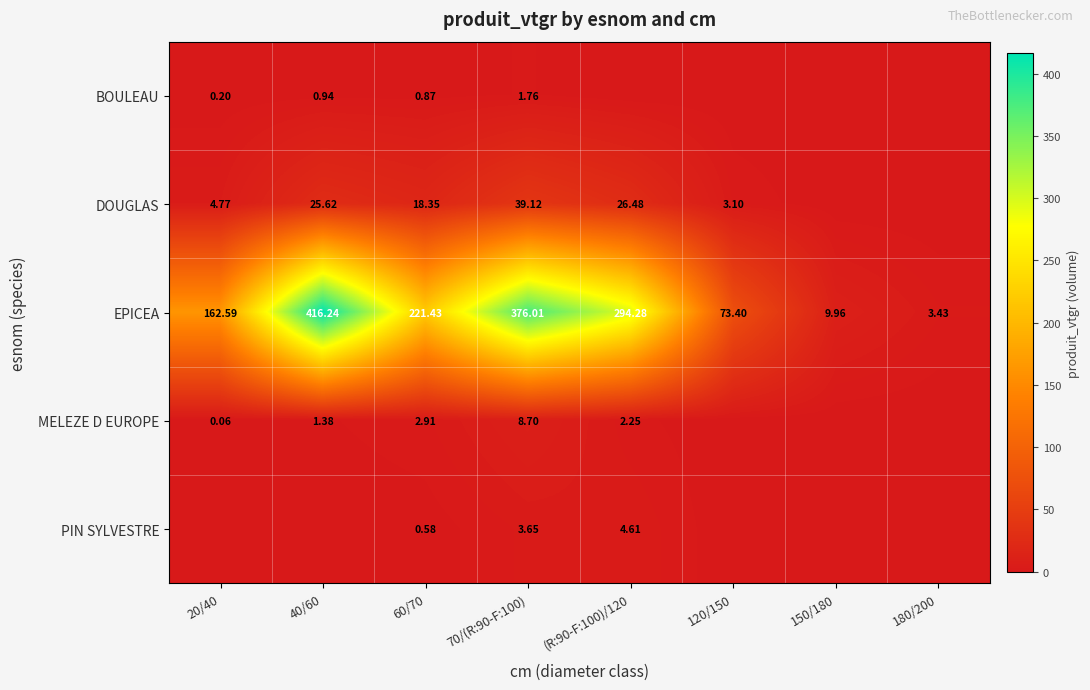

Is the value of MELEZE D EUROPE at (R:90-F:100)/120 greater than the value of EPICEA at 120/150?

No